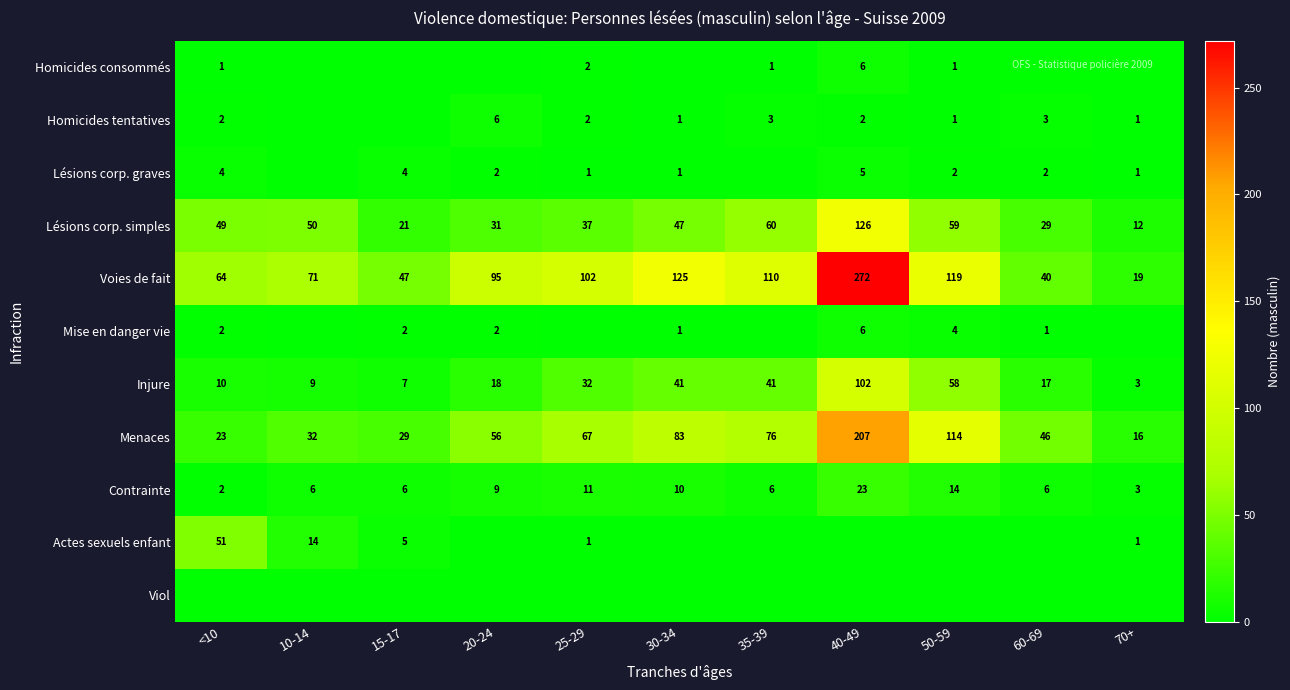

What is the difference between the maximum and minimum values in the Injure series?

99